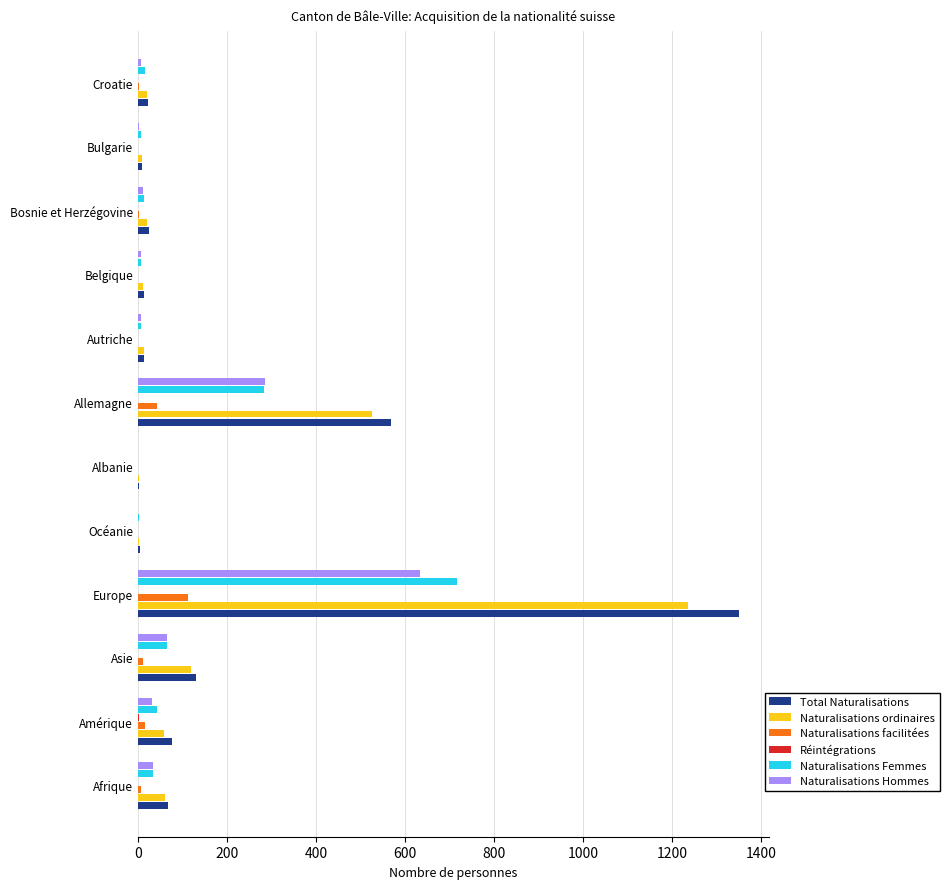

What is the sum of all Naturalisations facilitées values?

198